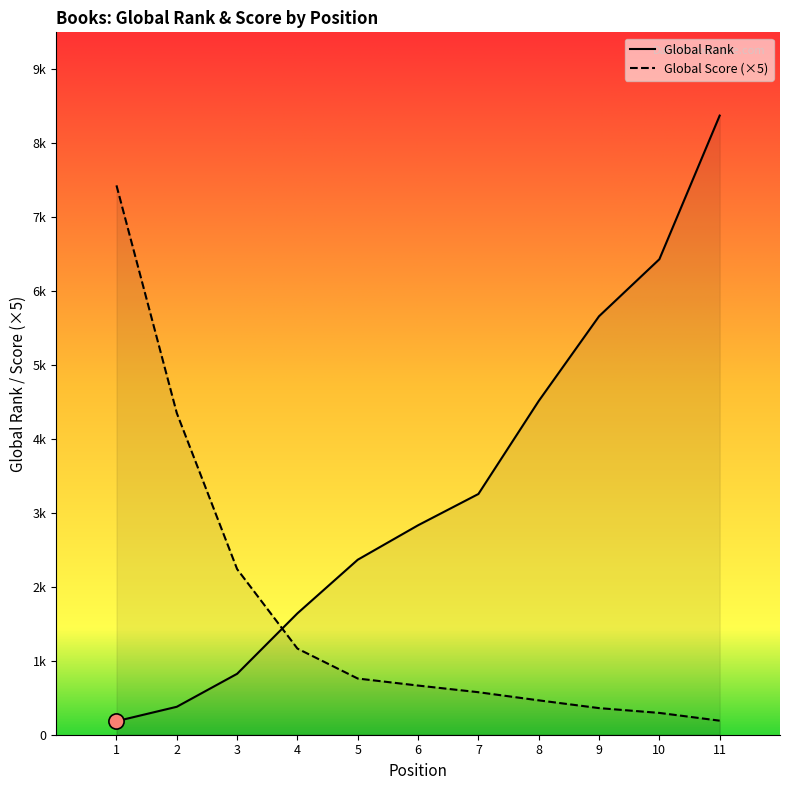

At how many categories does at least one series exceed 821?

11